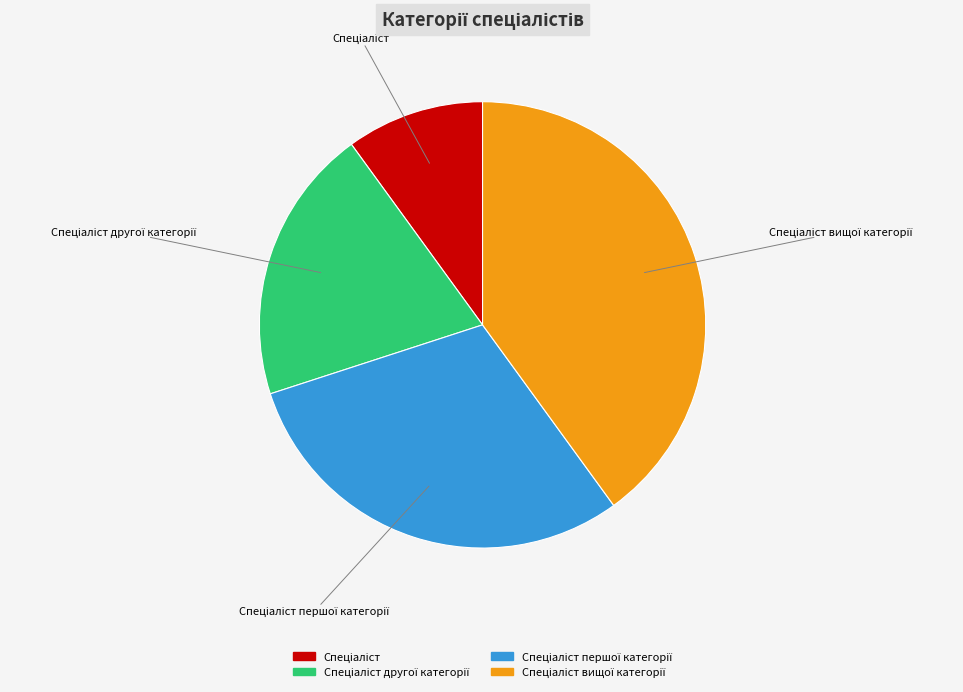

Is there a majority slice in this chart?

No